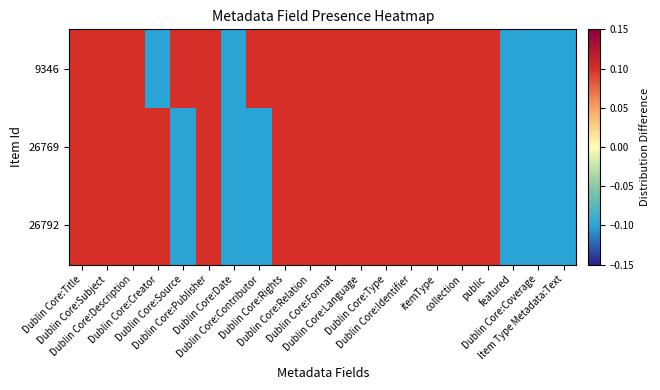

At which category is the sum across all series the highest?

Dublin Core:Title